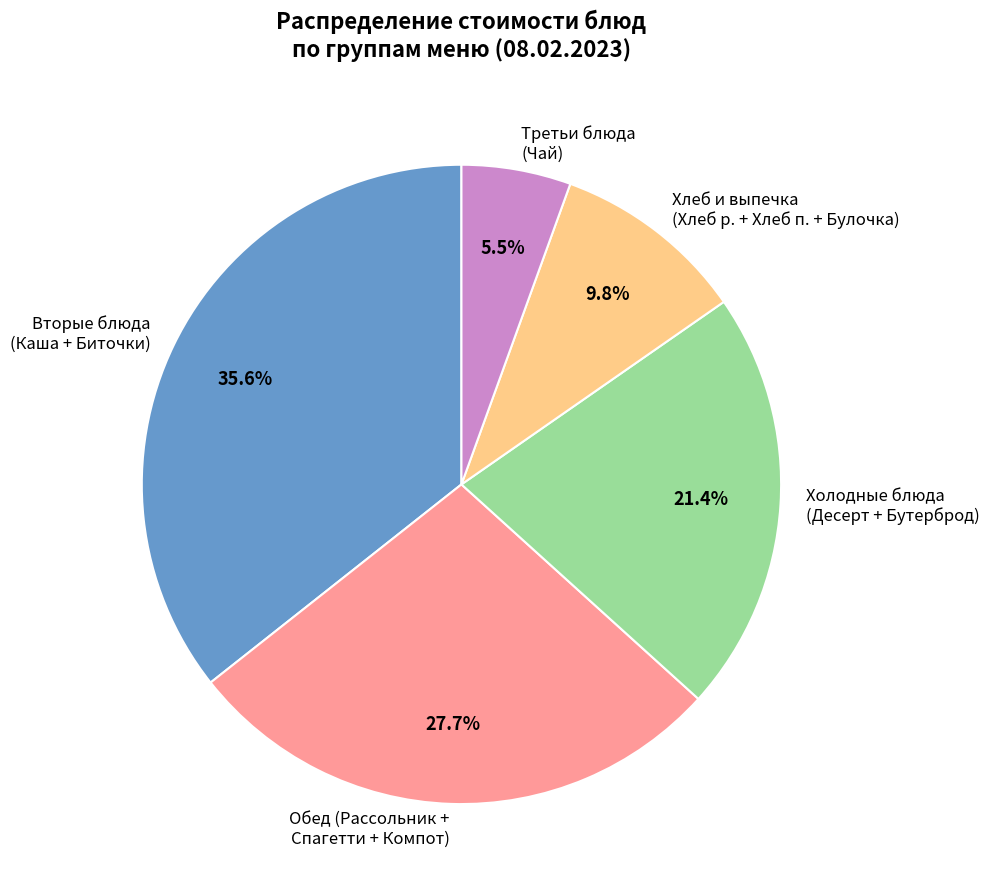

Is there a majority slice in this chart?

No